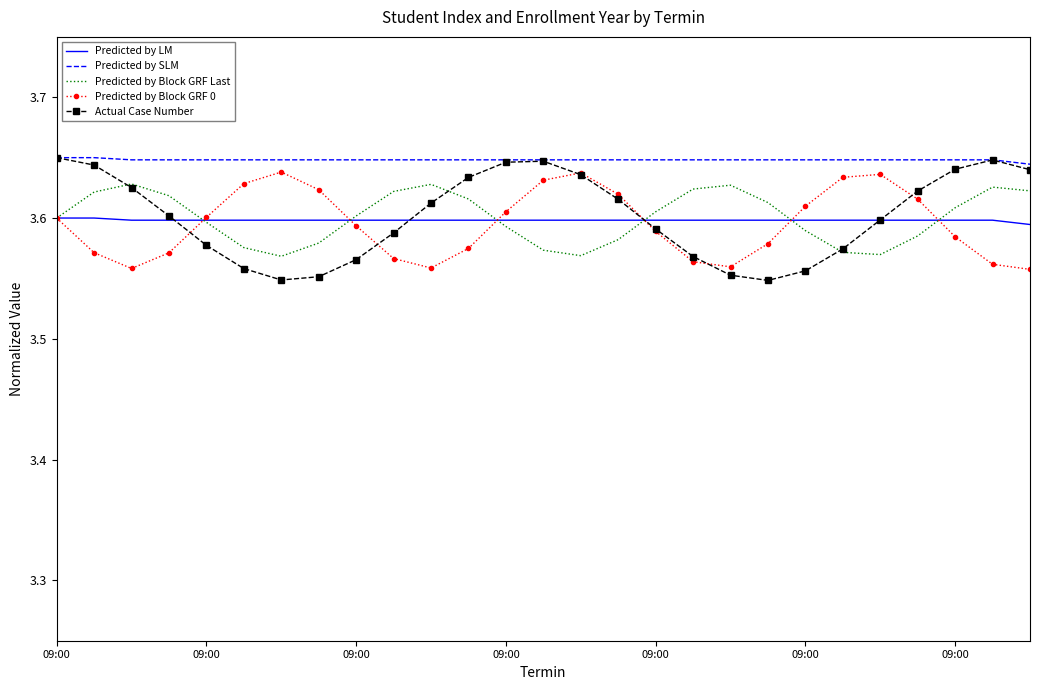

True or false: Predicted by SLM and Predicted by Block GRF 0 cross at least once.

False